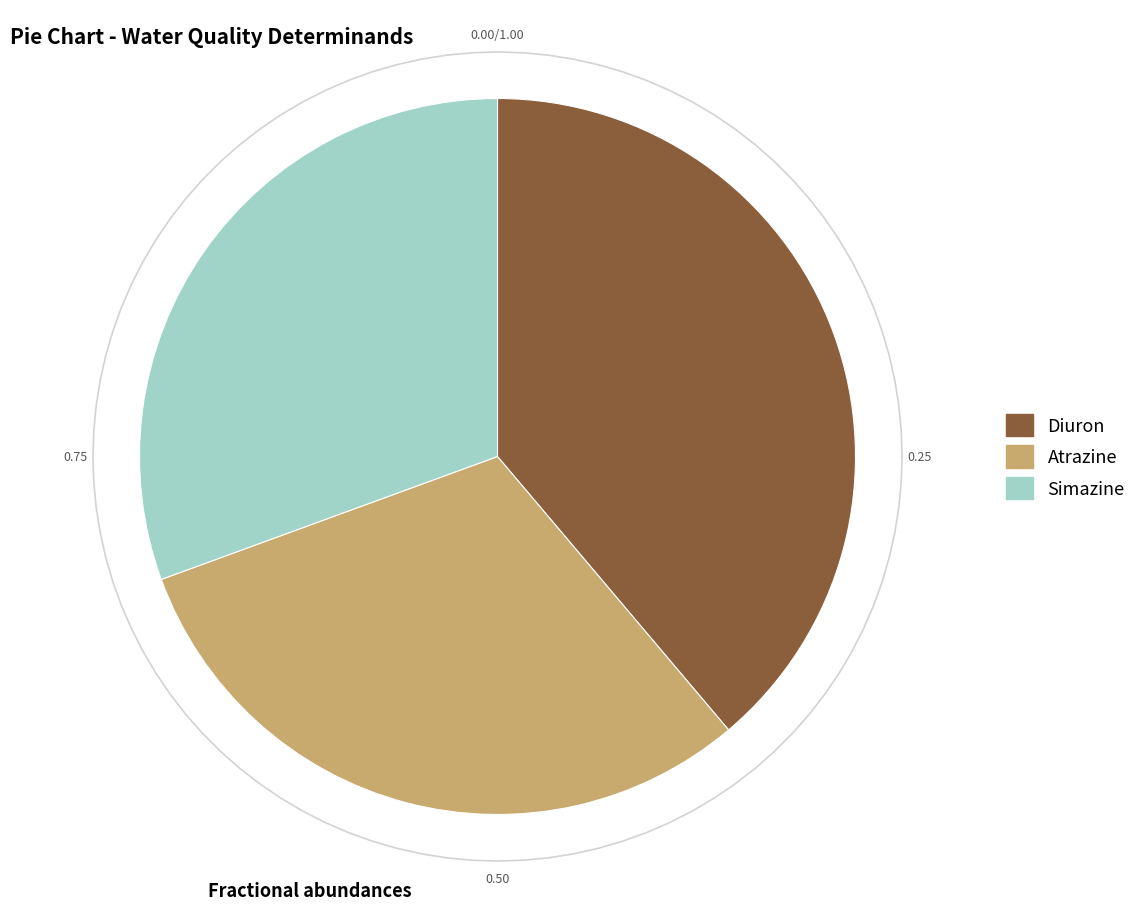

How many segments does this pie chart have?

3